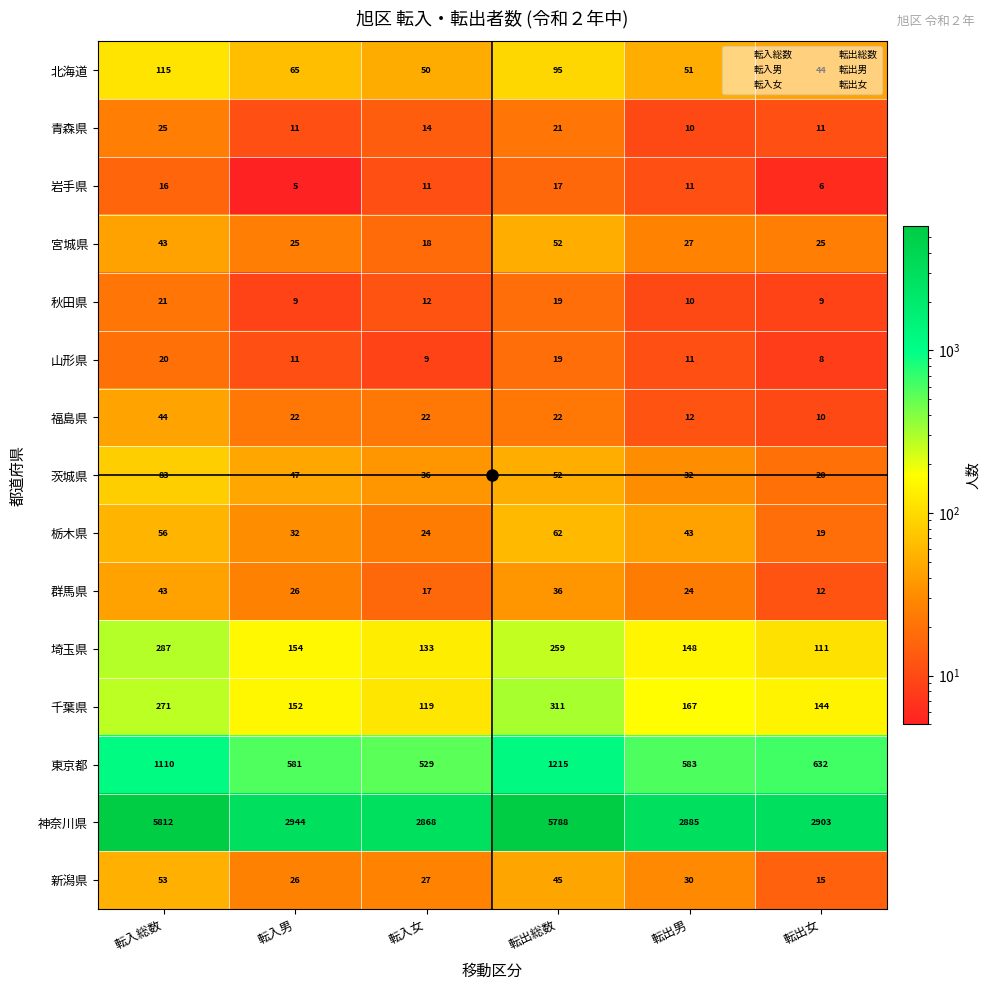

What is the difference between the maximum and minimum values in the 千葉県 series?

192